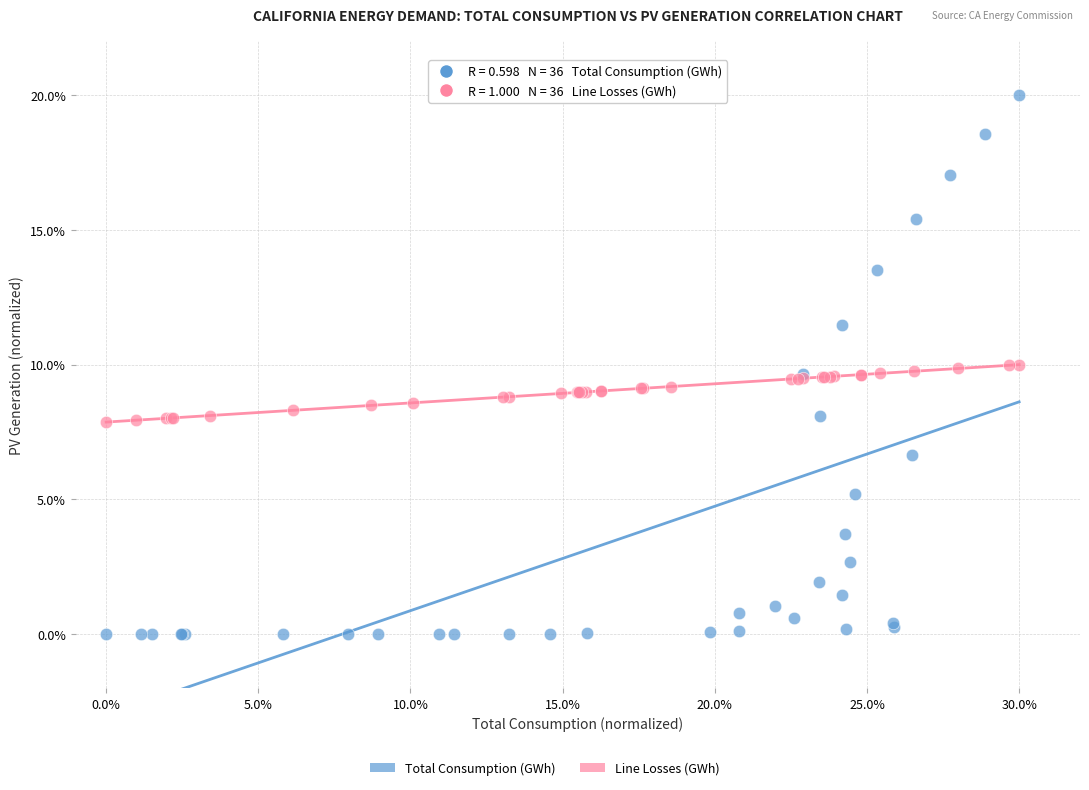

Which series has the largest Y range (max minus min)?

Total Consumption (GWh)